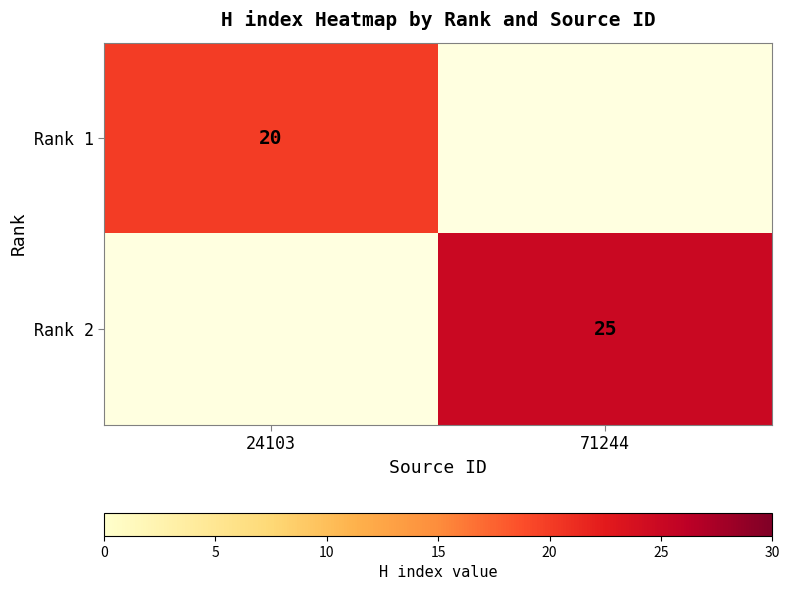

The value of Rank 1 at 24103 is 20. True or false?

True